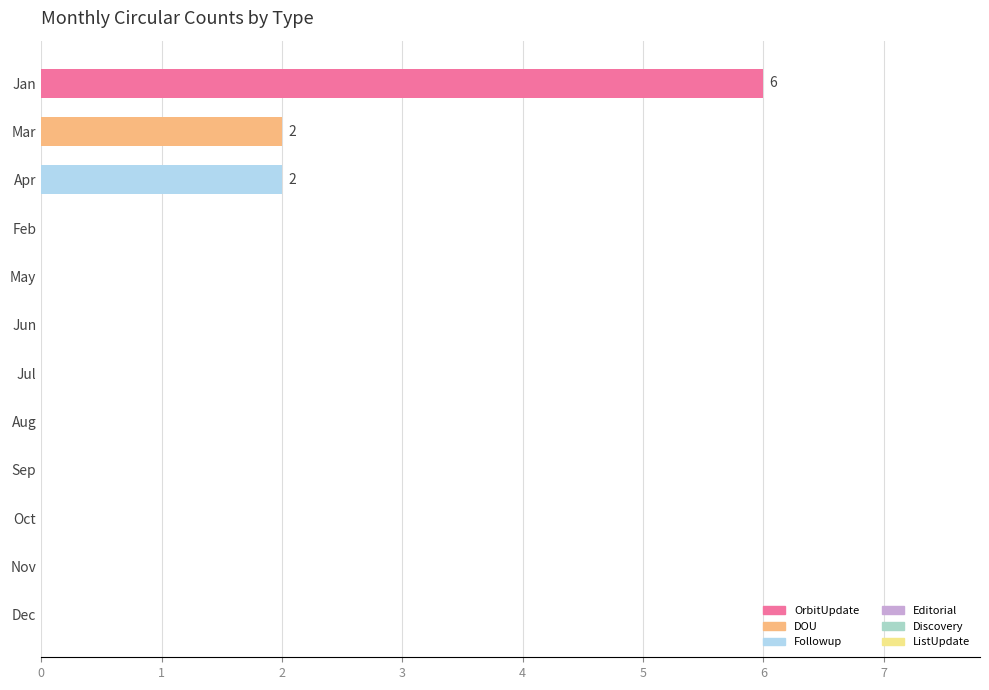

Reading top to bottom, transcribe all the data shown in this chart.

Jan=6	Mar=2	Apr=2	Feb=0	May=0	Jun=0	Jul=0	Aug=0	Sep=0	Oct=0	Nov=0	Dec=0